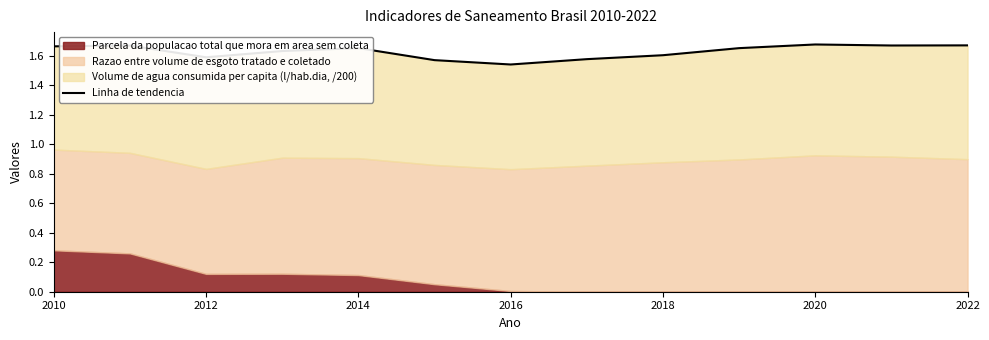

The chart shows a value of 1.7 at 2012. True or false?

True